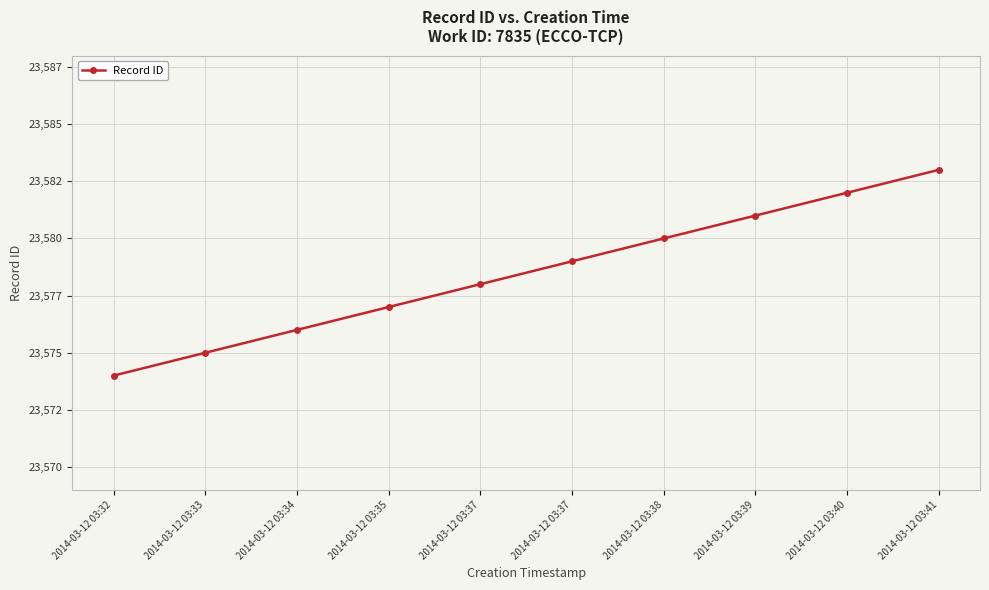

True or false: the data shows 33170 at 2014-03-12 03:35.

False